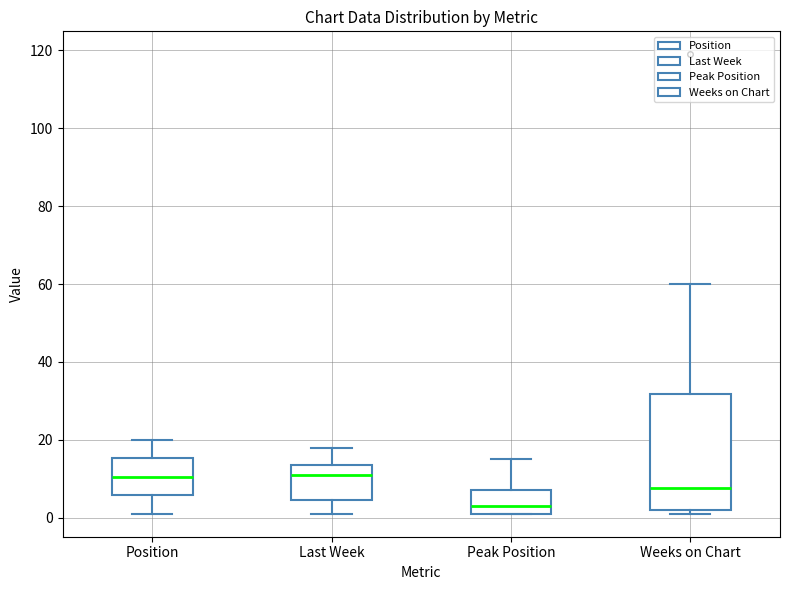

Which box has the lowest median line?

Peak Position